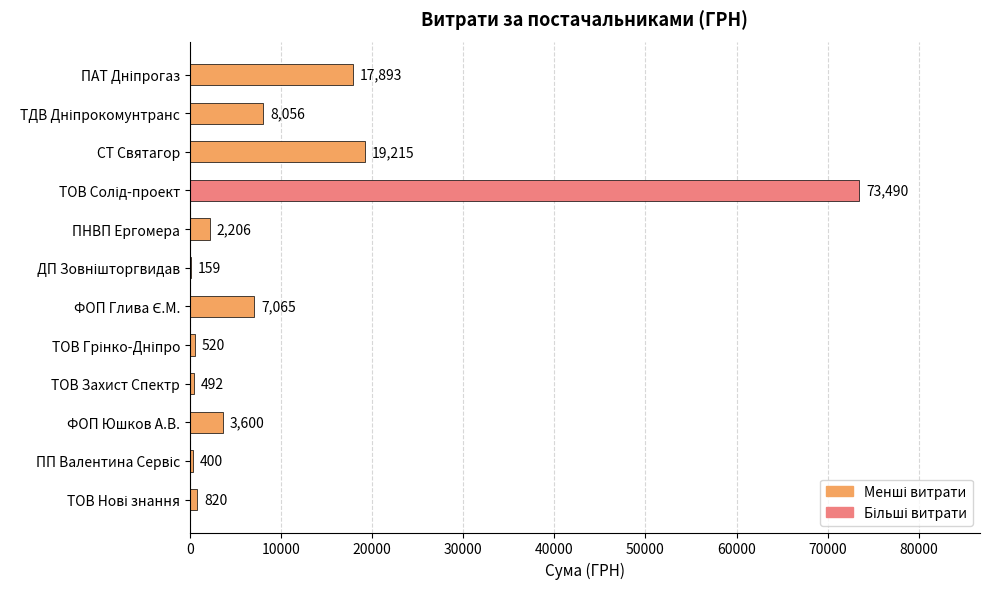

What value does the data have at ТОВ Захист Спектр?

492.5